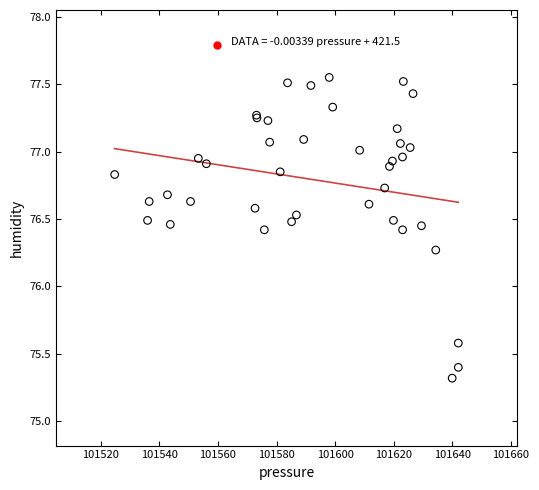

What Y value in the scatter plot is closest to 76?

76.3